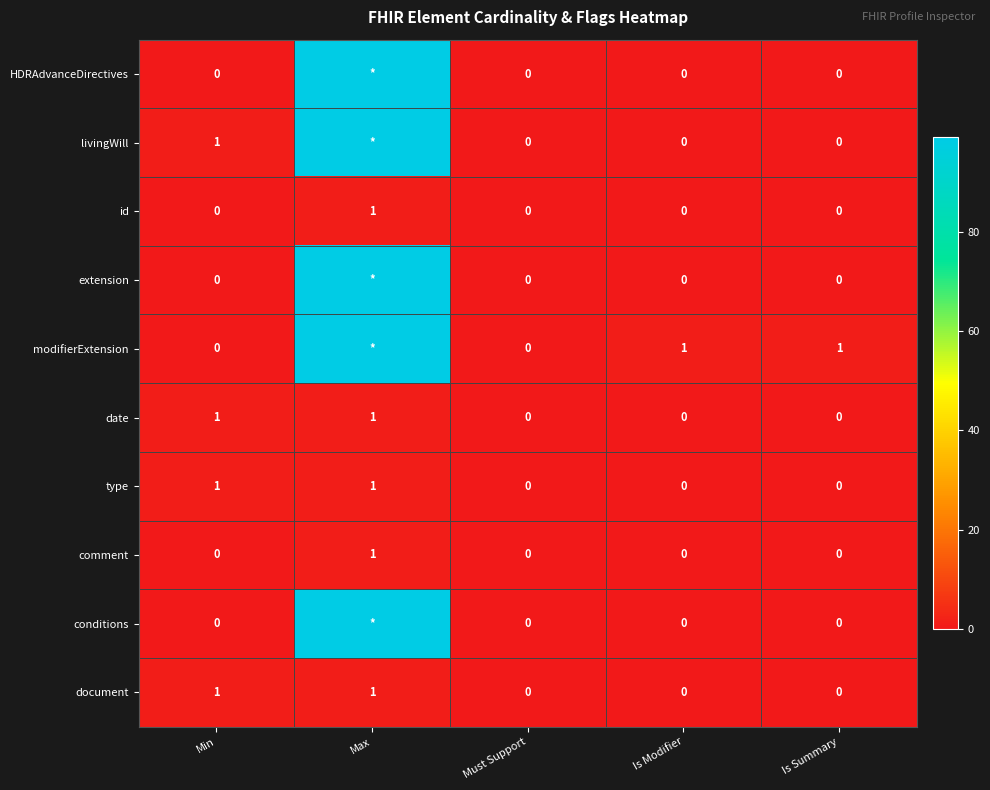

Is it true that comment equals -1 at Must Support?

False